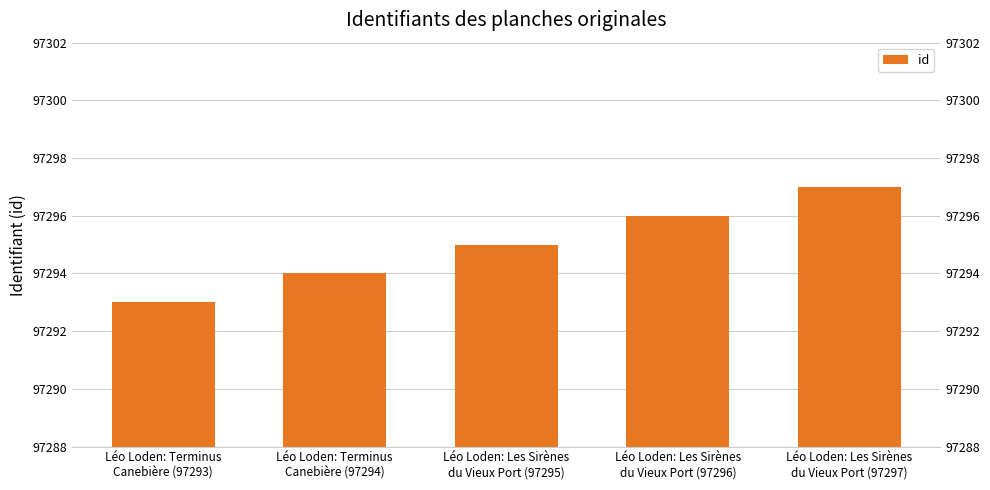

Approximately how many times larger is the value at Léo Loden: Les Sirènes
du Vieux Port (97297) compared to Léo Loden: Les Sirènes
du Vieux Port (97296)?

1.0